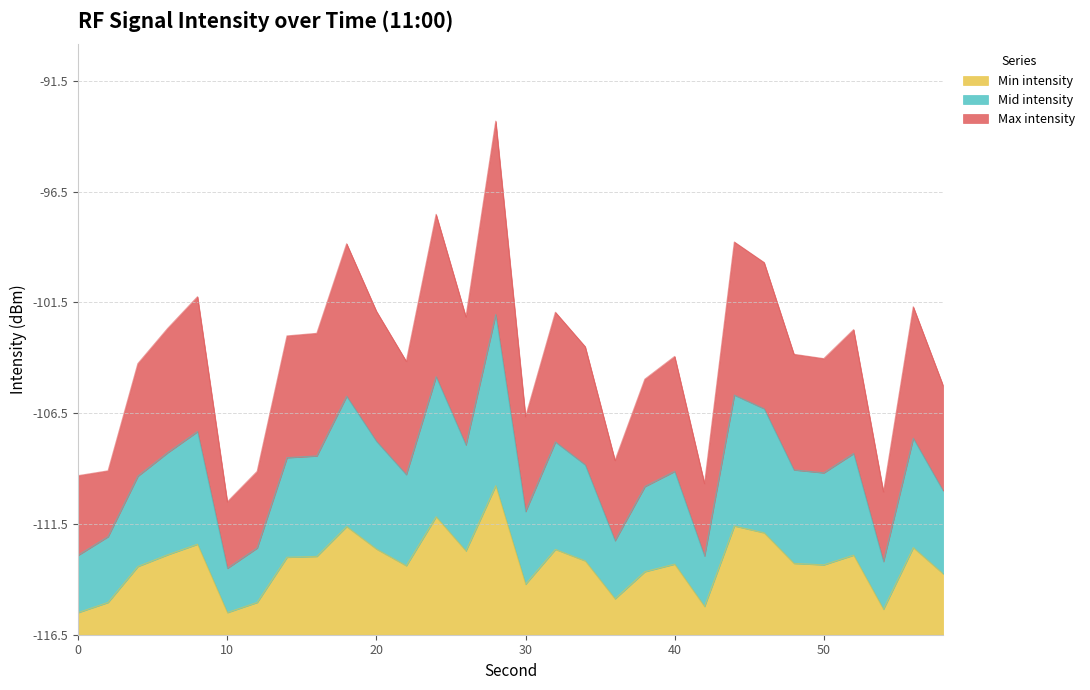

What is the spread (max minus min) of values at 12?

5.9